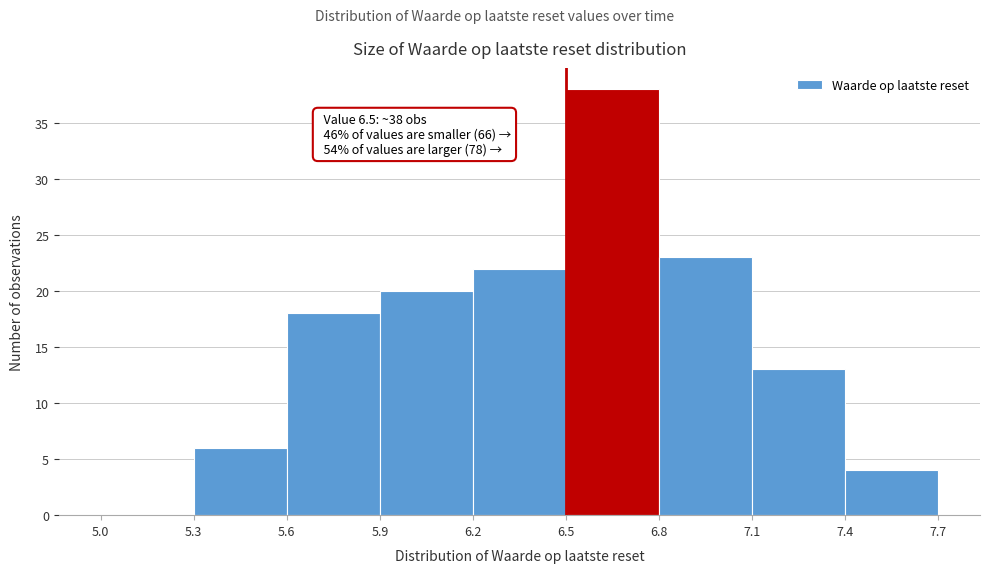

Which range on the x-axis has the tallest bar?

6.5 to 6.8